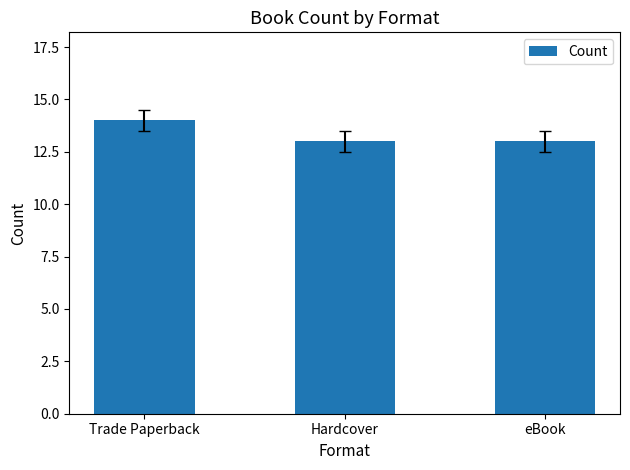

What is the label of the 1st bar from the right?

eBook